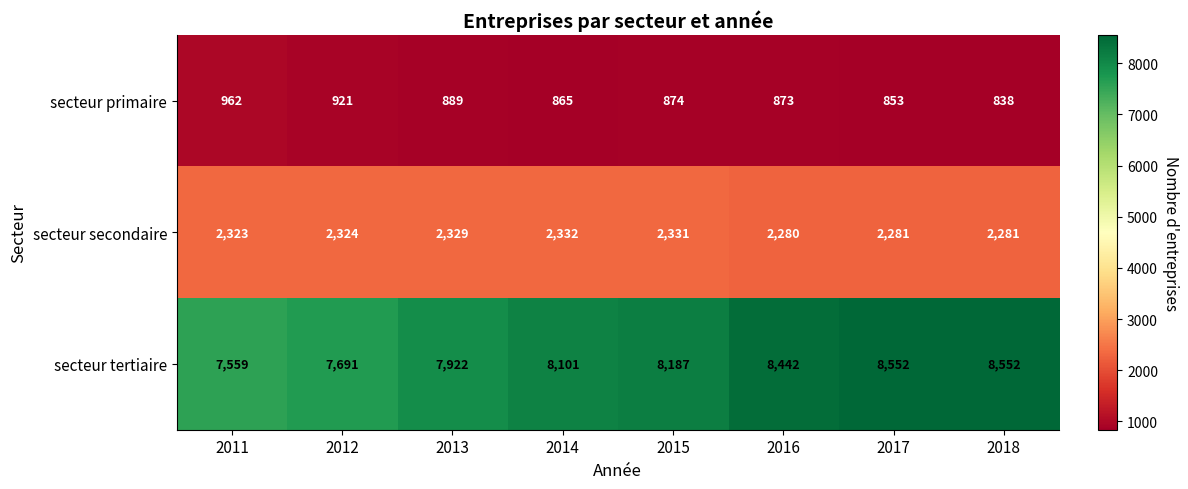

What is the greatest value displayed?

8552